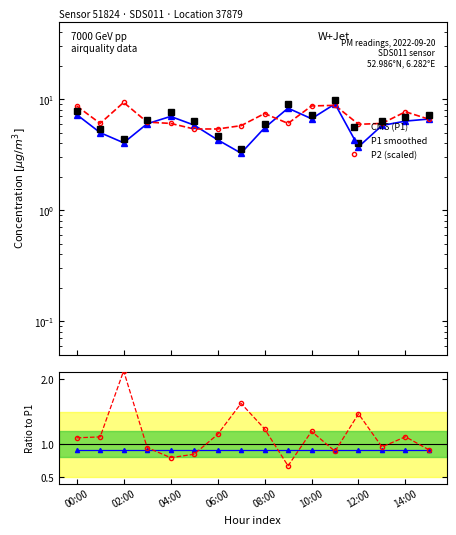

What is the maximum value shown in the chart?

9.8